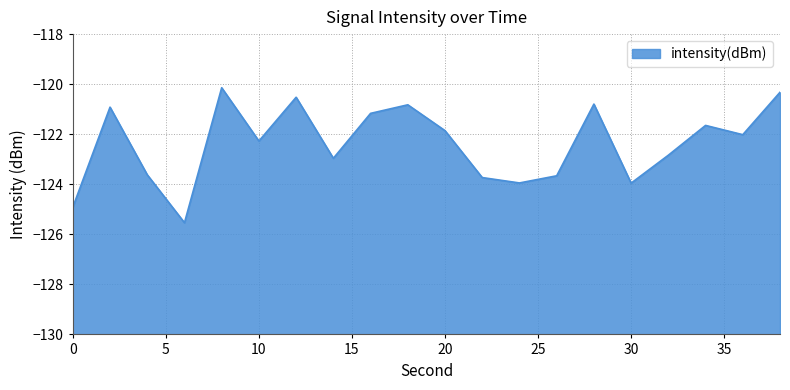

Where is the data nearest to the value -122?

36